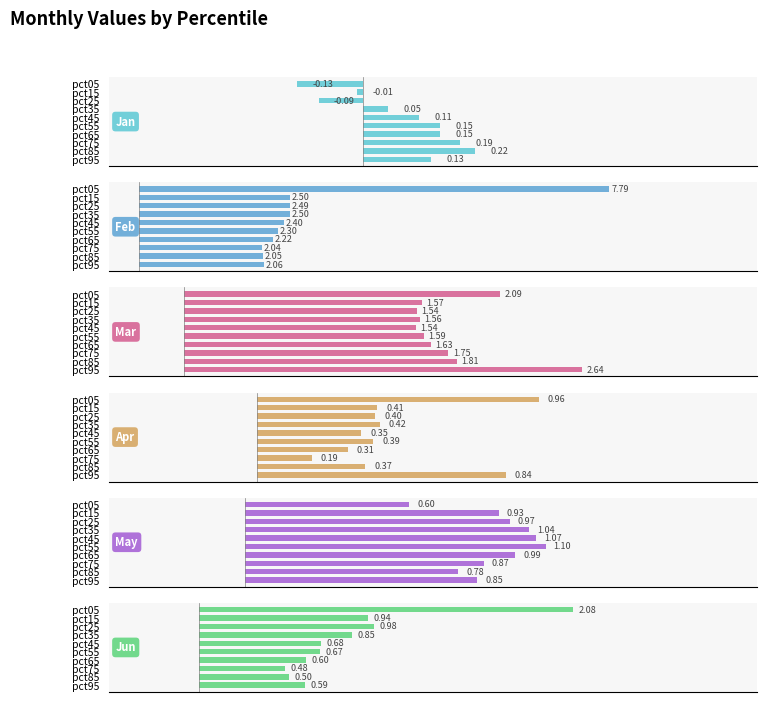

Does the chart contain any negative values?

Yes